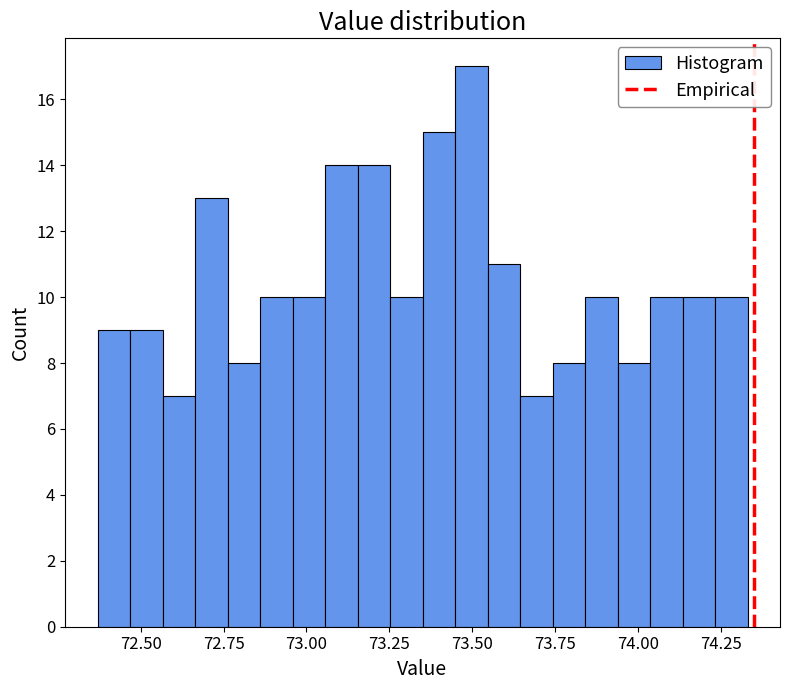

Read against the x-axis, roughly where is the centre of the tallest bar?

73.50